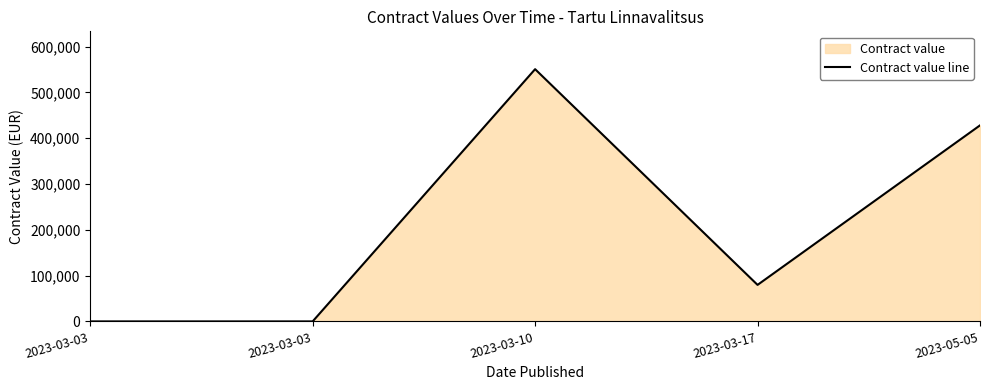

Reading left to right, transcribe all the data shown in this chart.

1	1	550710	79722	428000